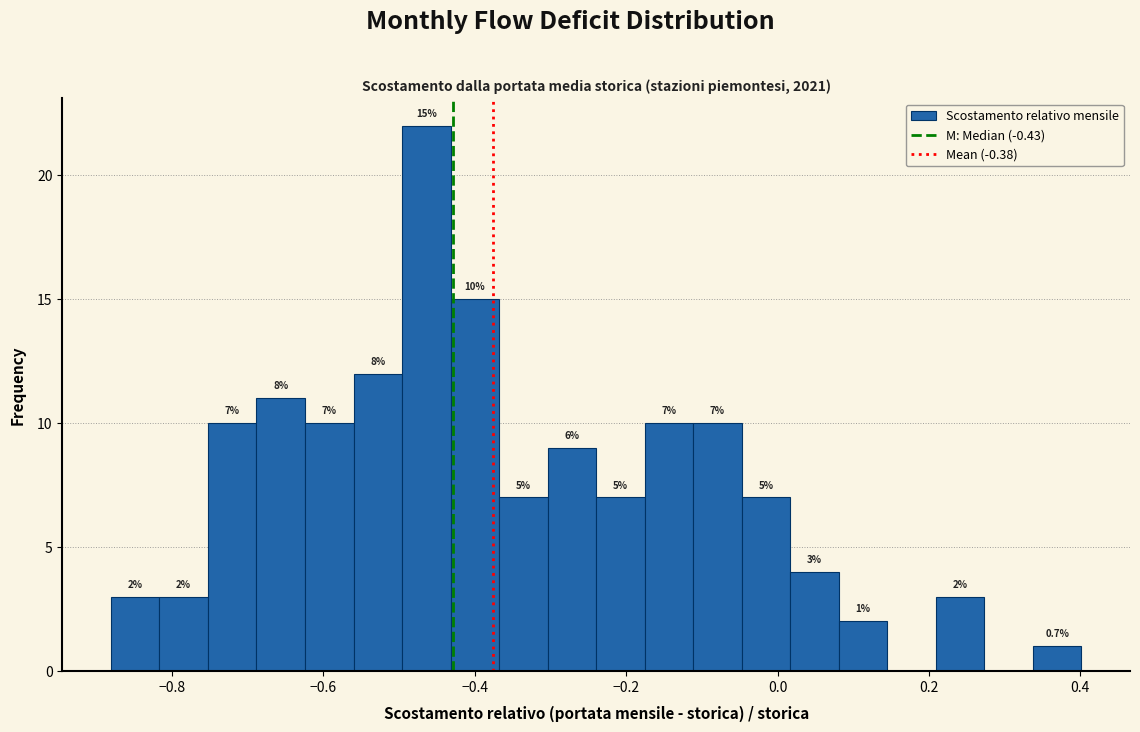

Around what value on the x-axis is the tallest bar? Give the approximate position of its centre, as read against the axis.

-0.46